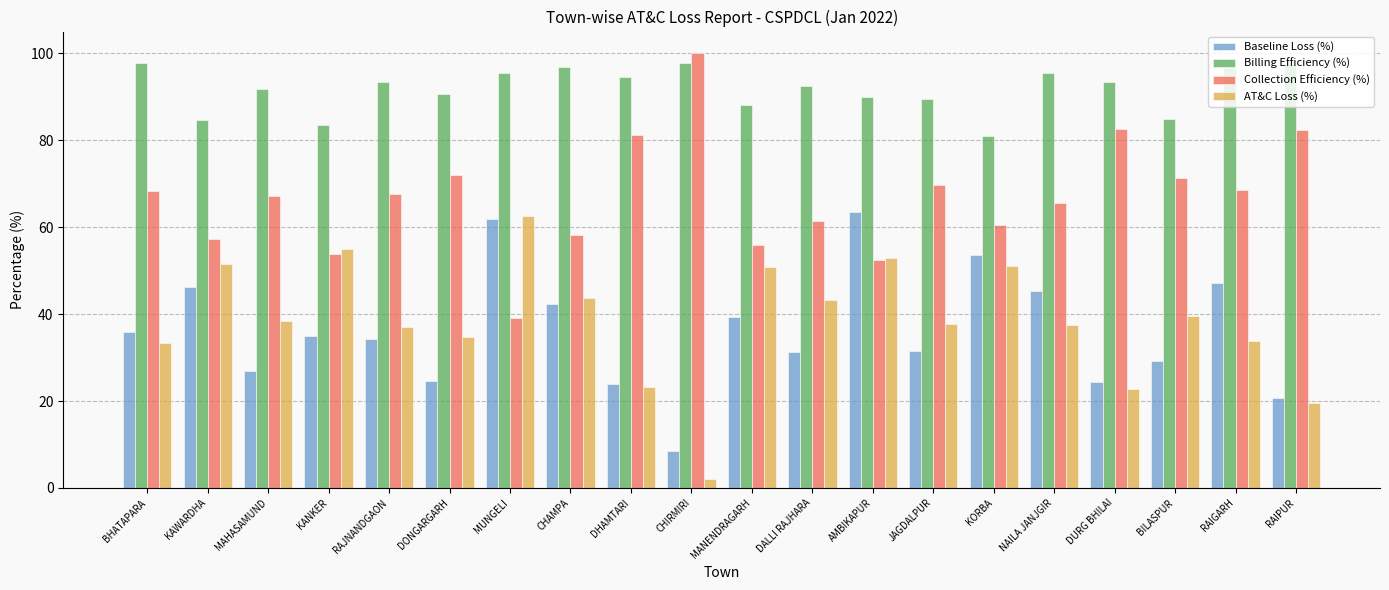

What is the difference between the Billing Efficiency (%) values at DALLI RAJHARA and CHAMPA?

4.2